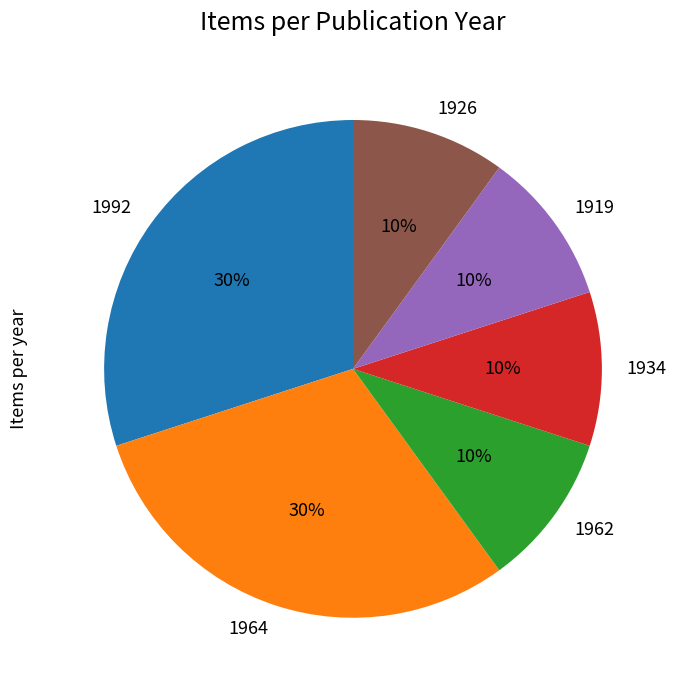

Approximately how many times larger is the value at 1962 compared to 1926?

1.0